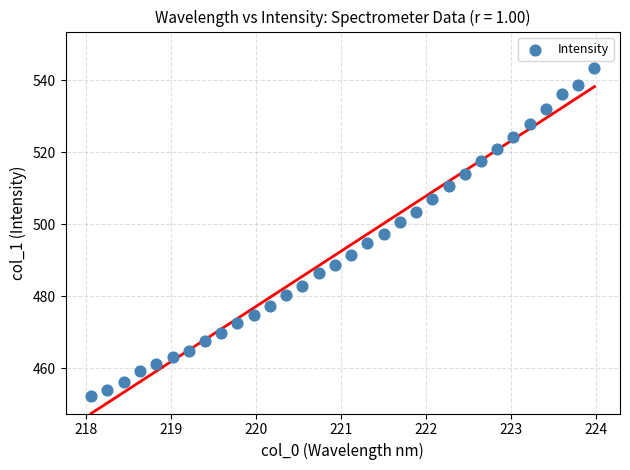

What is the range of Y values (max minus min)?

91.1